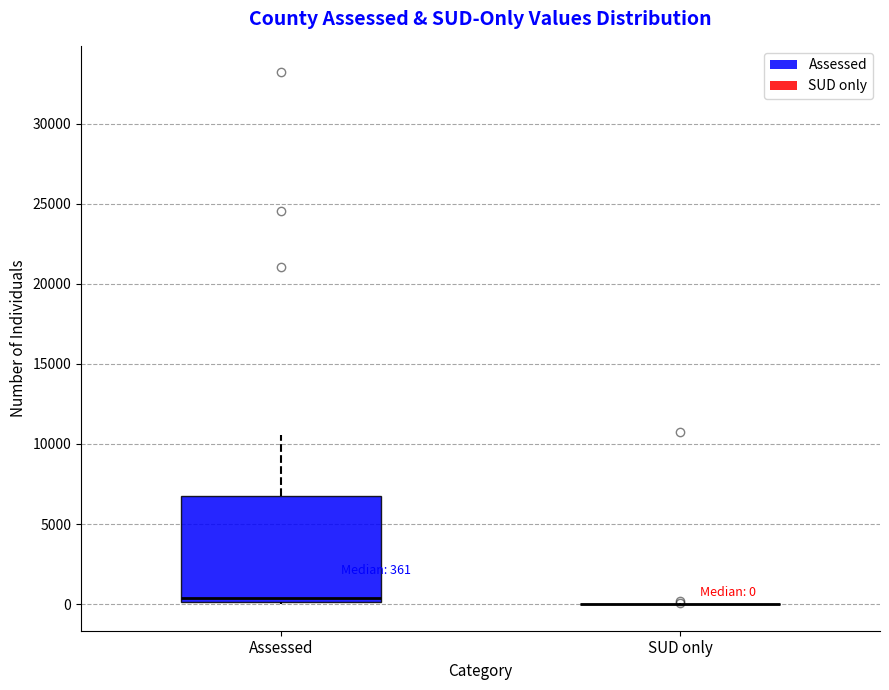

Which box is the tallest, from its lower edge to its upper edge?

Assessed